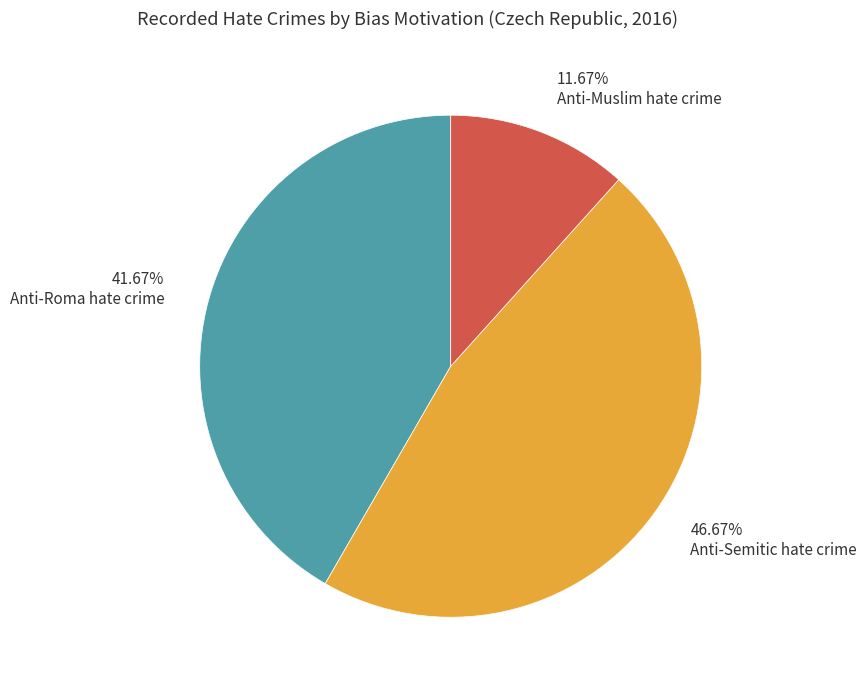

Approximately how many times larger is the value at Anti-Roma hate crime compared to Anti-Muslim hate crime?

3.6